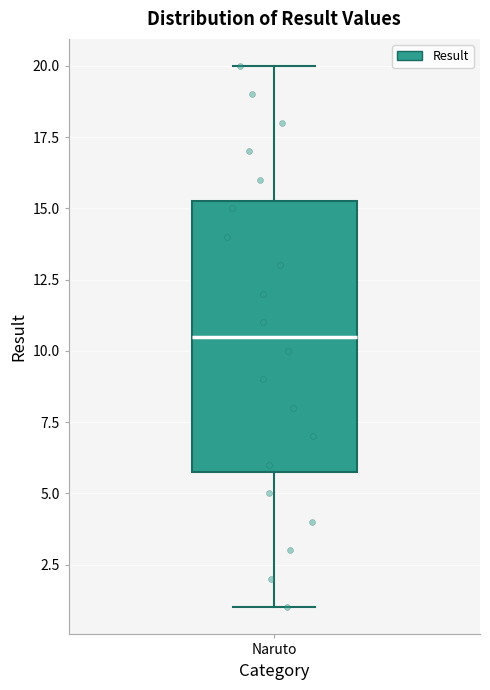

Where is the lower edge of the box for Naruto on the y-axis? The values are not printed on the chart, so give them approximately, as read against the axis.

6.0